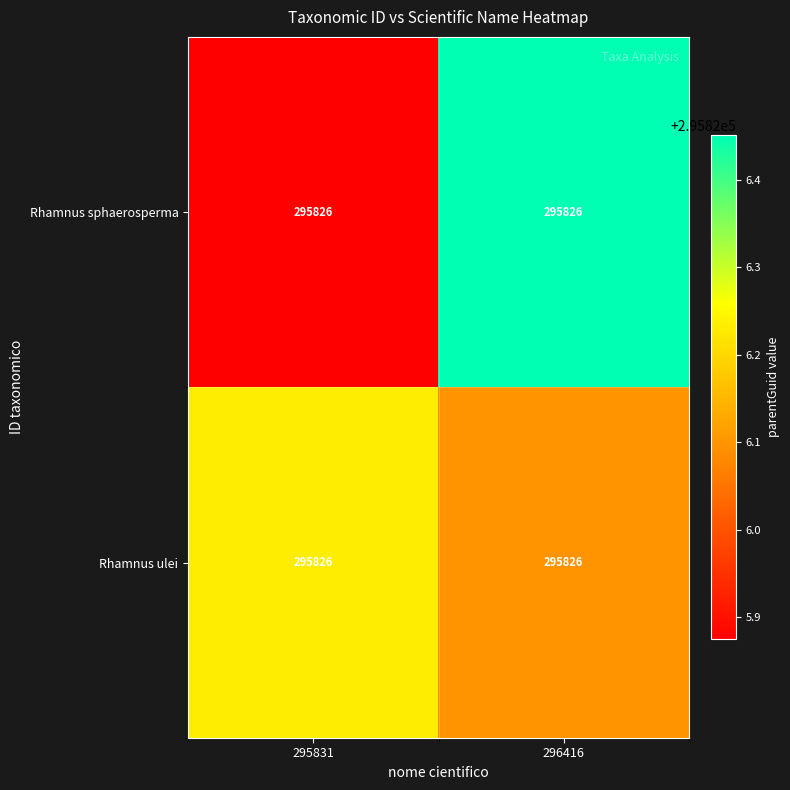

Reading left to right, transcribe all the data shown in this chart.

Rhamnus sphaerosperma: 295831=295826.0	296416=295826.0
Rhamnus ulei: 295831=295826.0	296416=295826.0